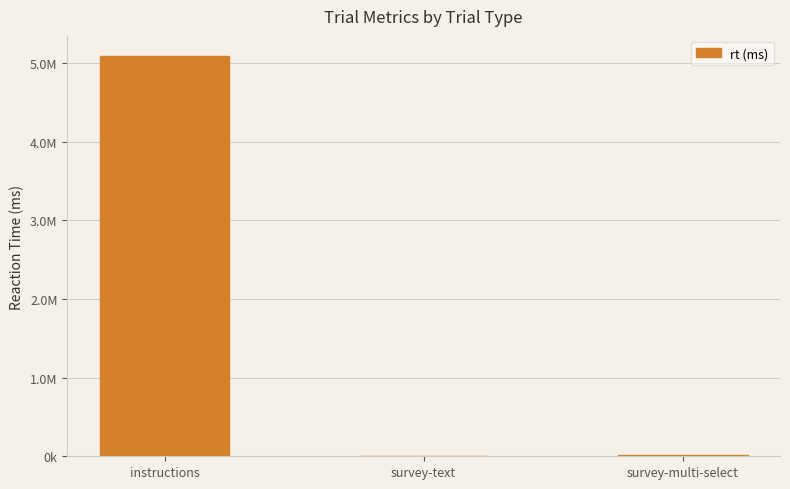

Rank the categories by value from lowest to highest.

survey-text, survey-multi-select, instructions